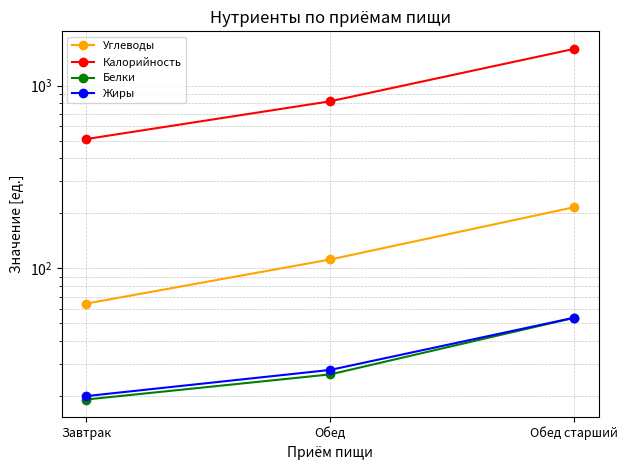

How many categories are shown in the chart?

3